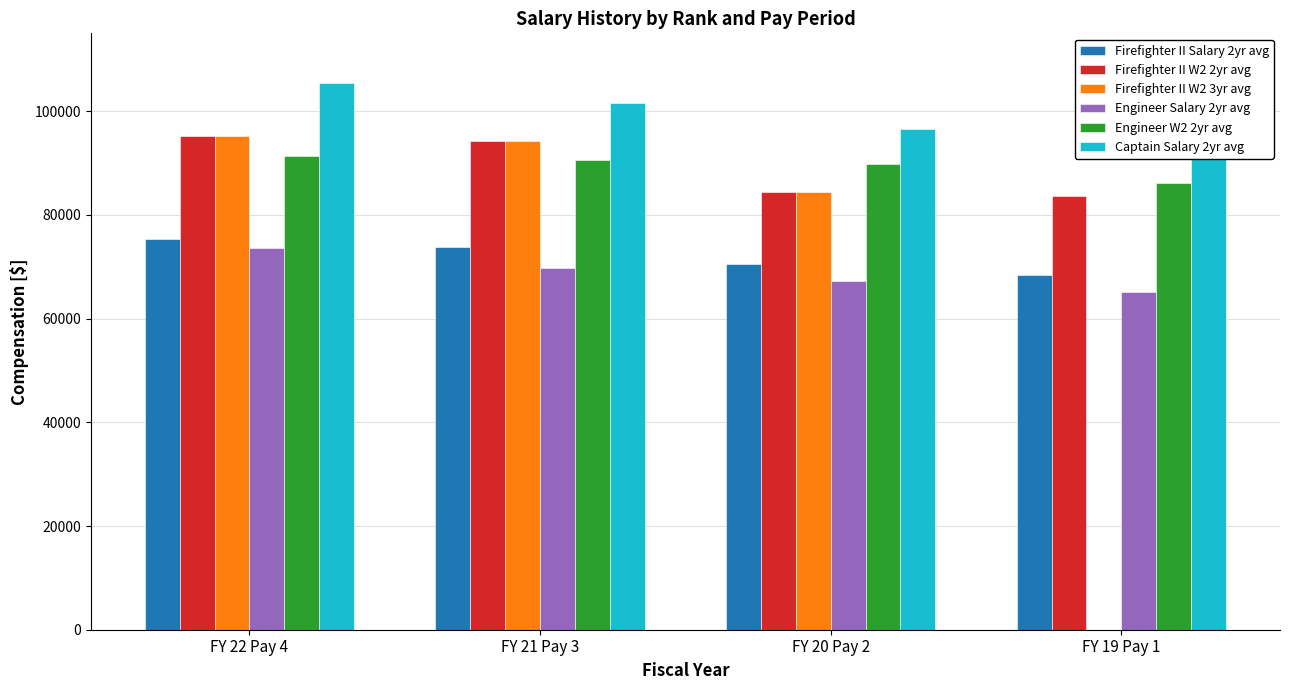

Which series changed the most between FY 21 Pay 3 and FY 20 Pay 2?

Firefighter II W2 2yr avg